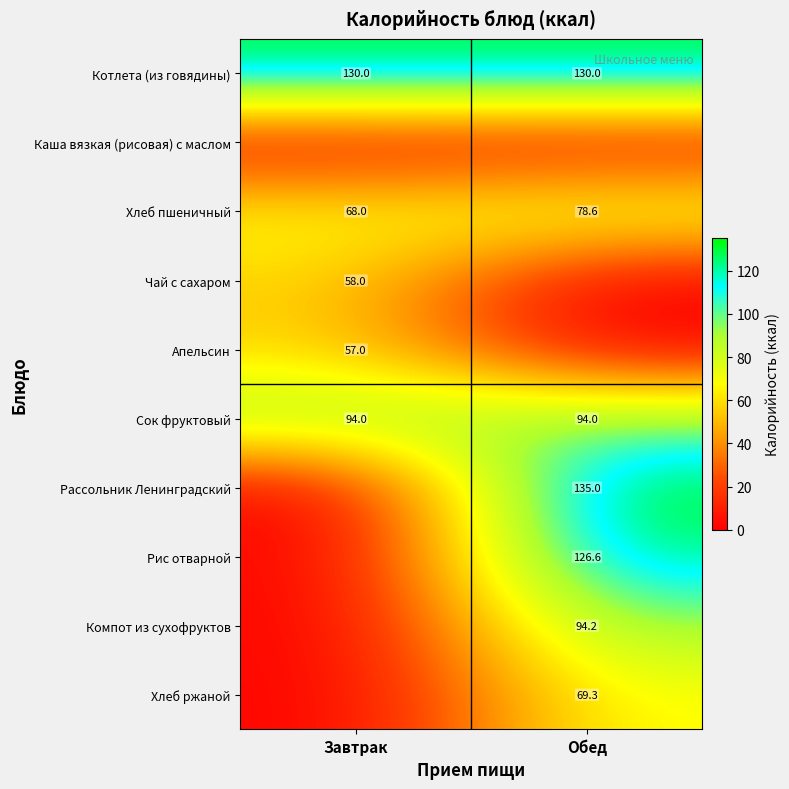

What is the total value across all series at Обед?

727.7